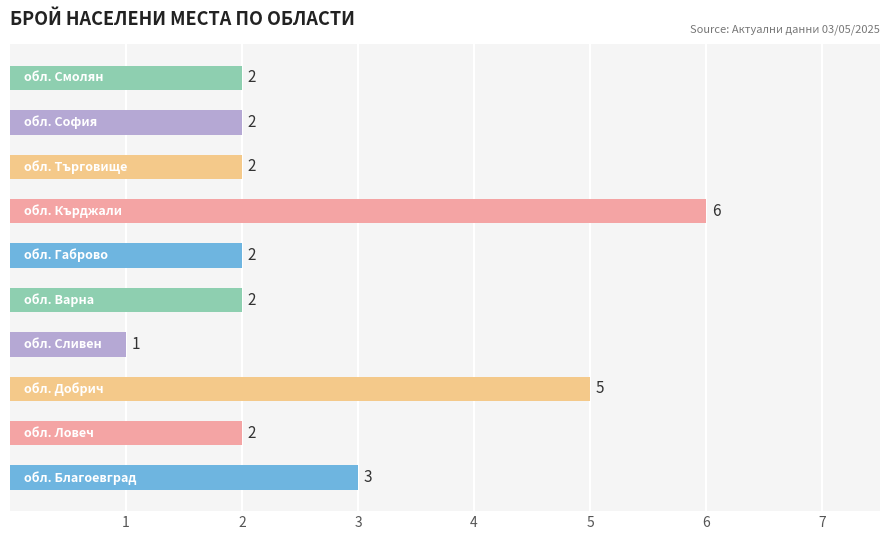

Are the bars grouped side by side (vs. stacked)?

No